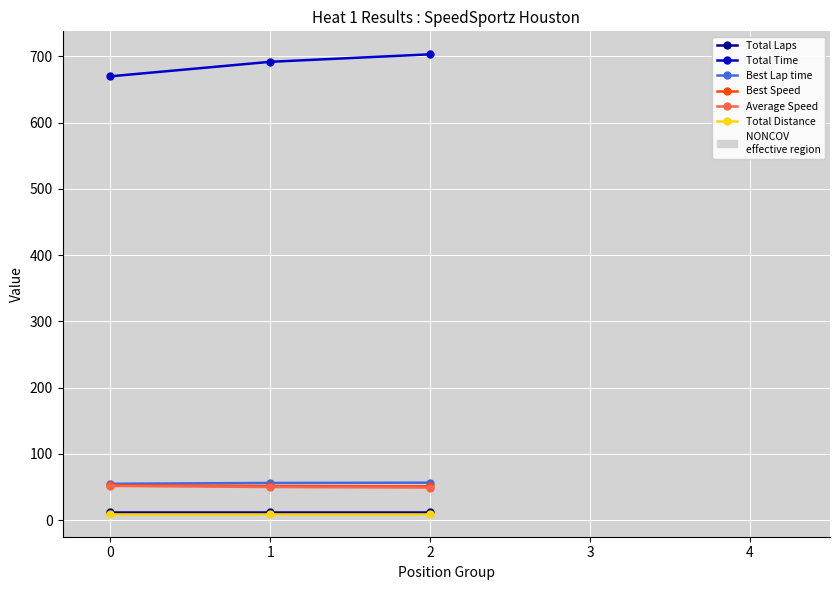

What is the difference between the maximum and minimum values in the Total Time series?

33.2